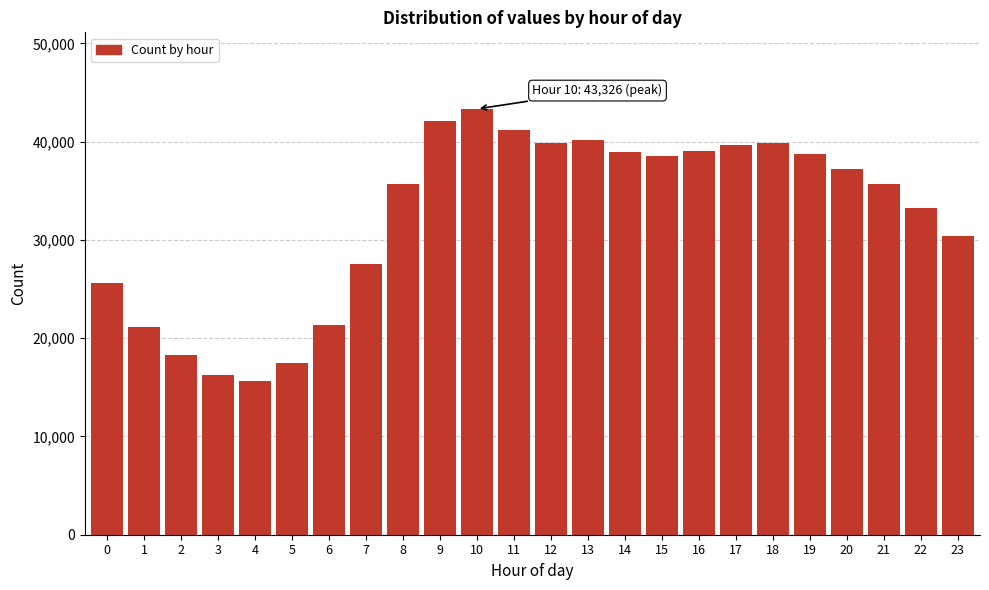

What value does the data have at 21, to the nearest 50?

35650